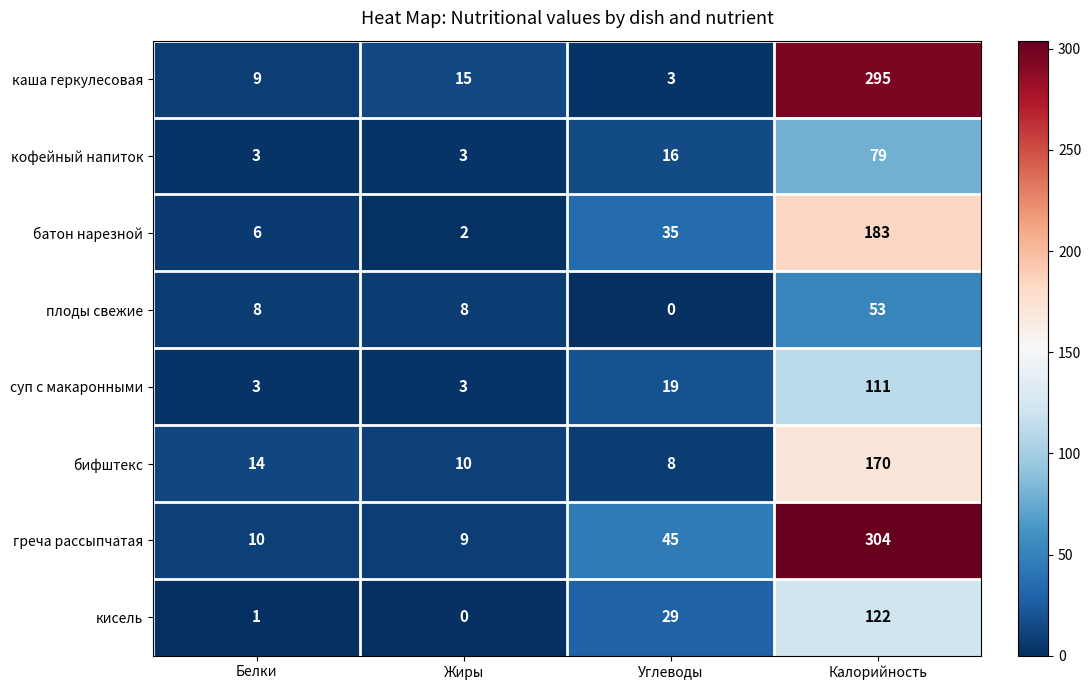

What is the sum of all плоды свежие values?

69